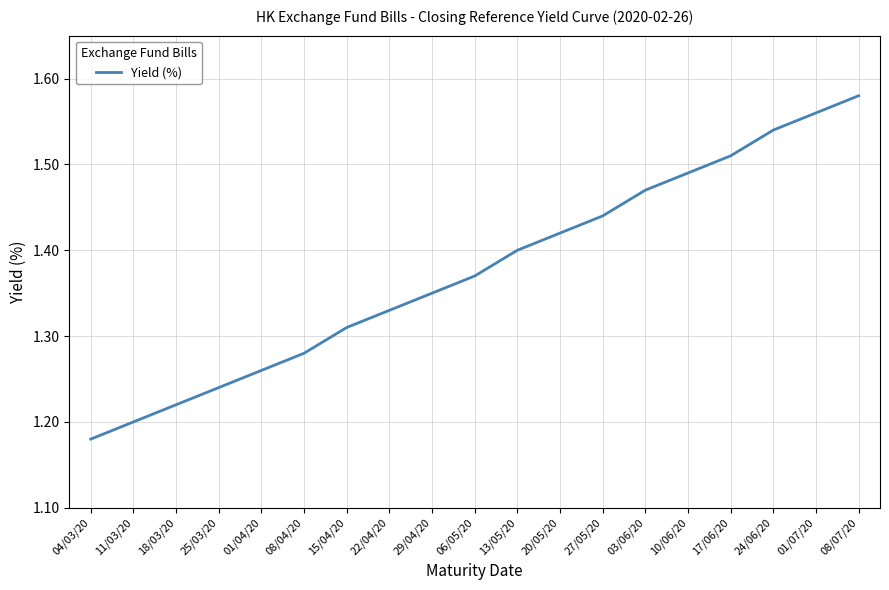

What is the change in value from 18/03/20 to 01/07/20?

+0.3